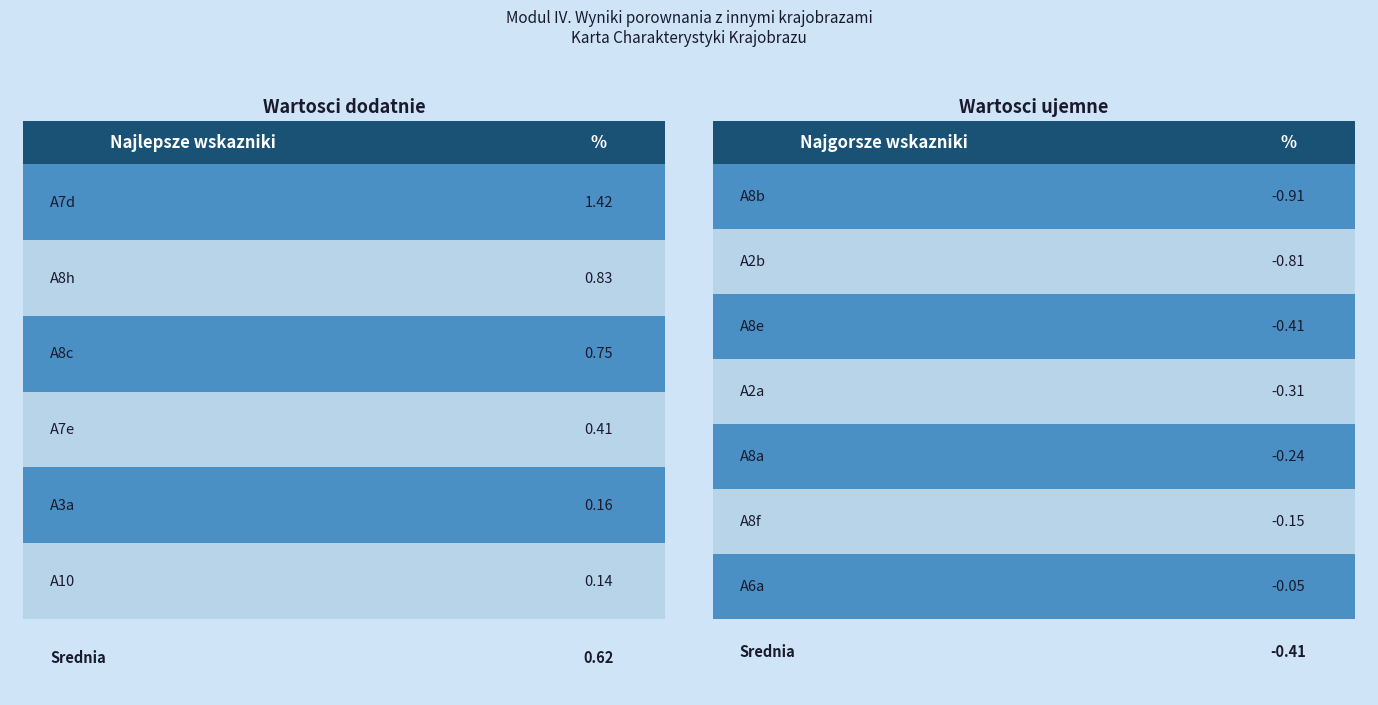

How many values exceed 0?

6